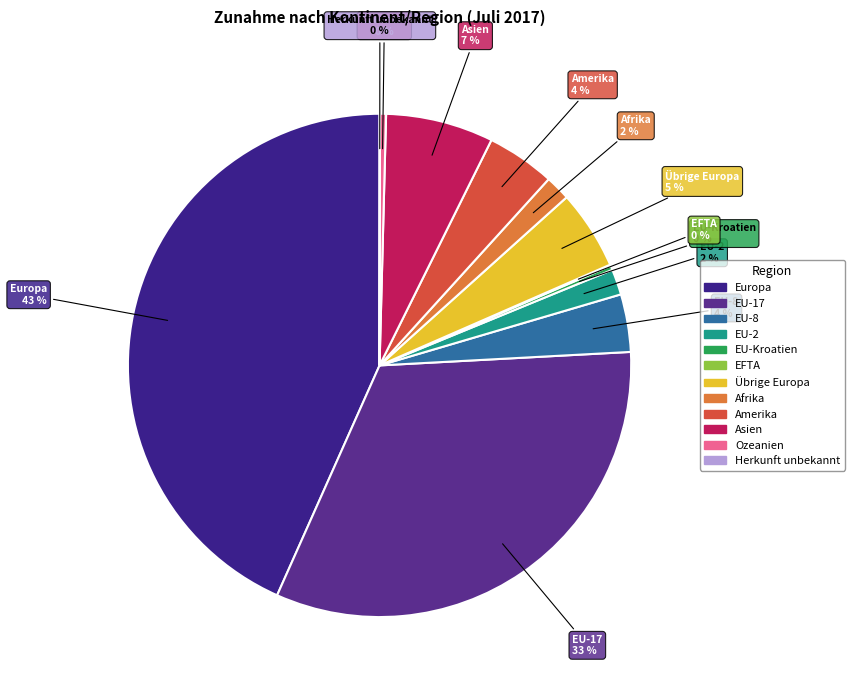

Which has a higher value, EU-17 or Ozeanien?

EU-17